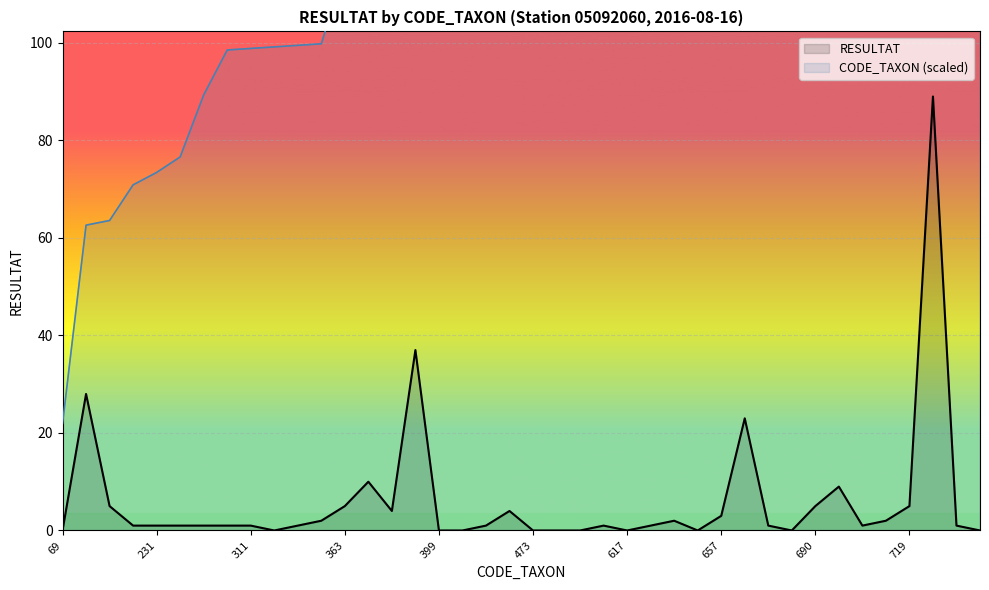

What is the highest value of the RESULTAT series?

89